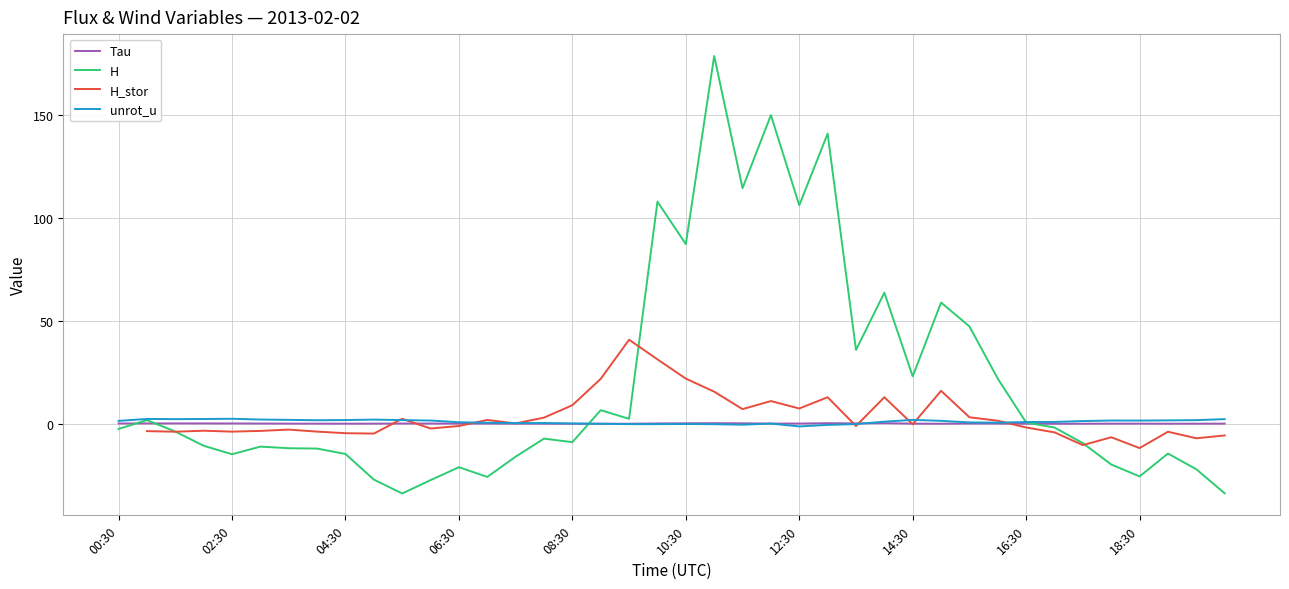

What is the total value across all series at 03:30?

-9.9